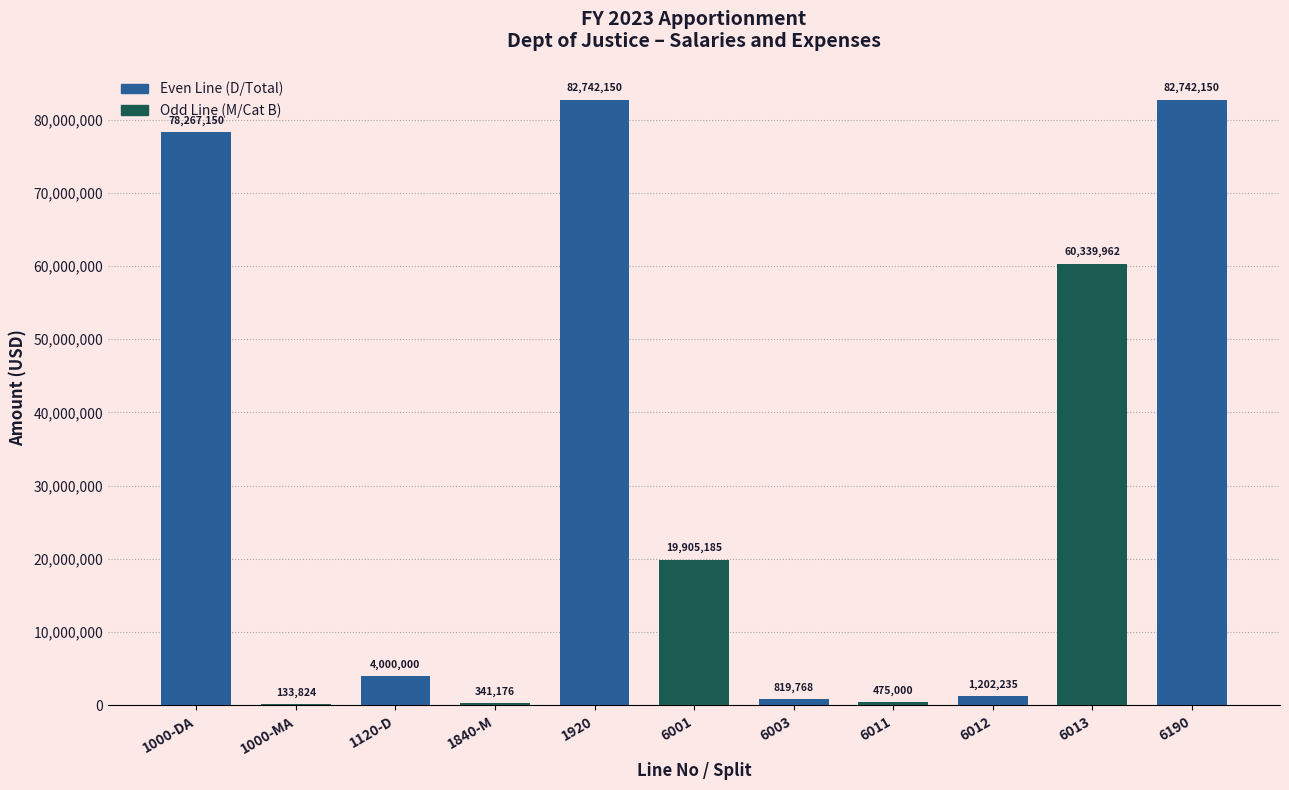

Reading left to right, extract all data points from this chart.

1000-DA=78267150	1000-MA=133824	1120-D=4000000	1840-M=341176	1920=82742150	6001=19905185	6003=819768	6011=475000	6012=1202235	6013=60339962	6190=82742150